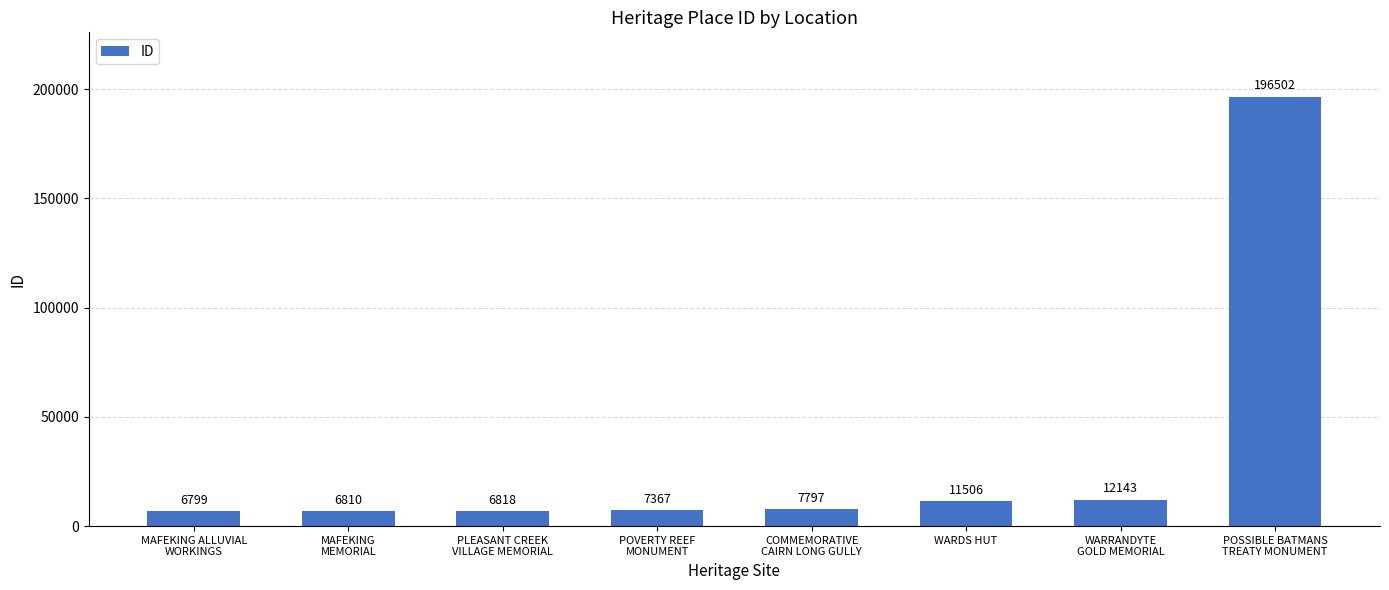

What is the minimum value shown in the chart?

6799